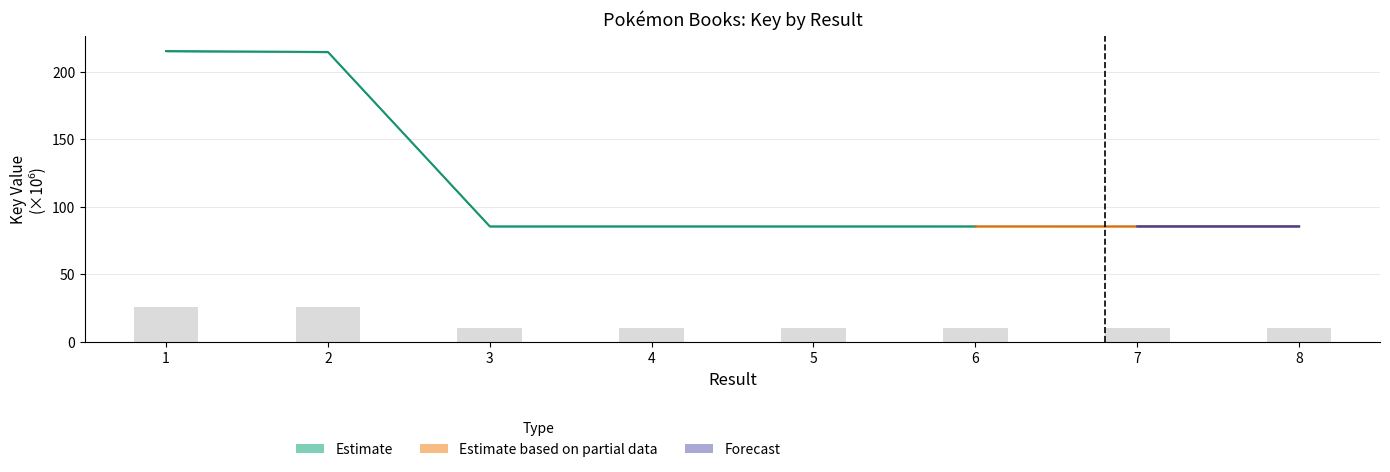

Which category has the lowest value across all series?

5